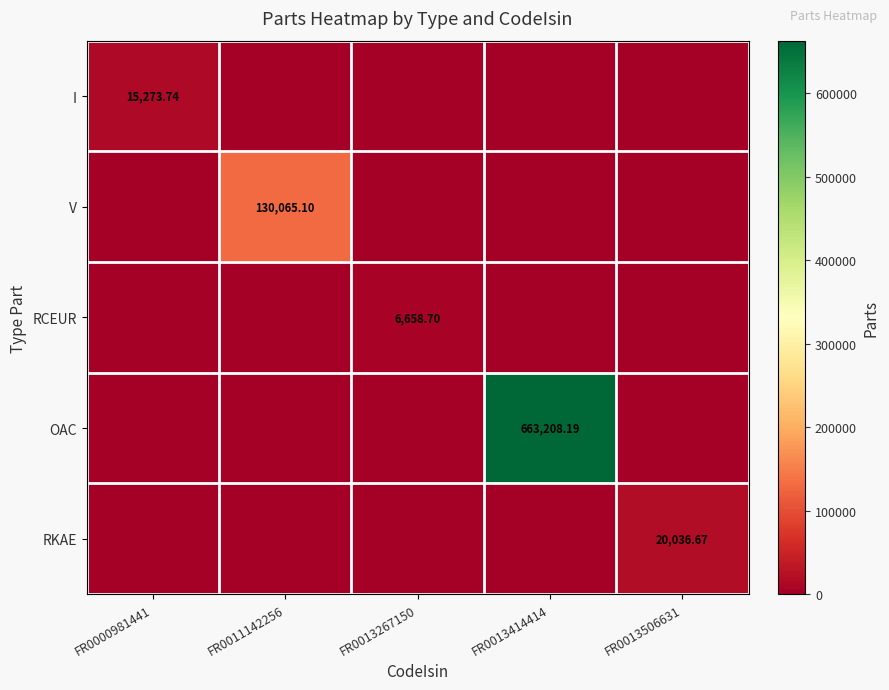

Is the value of V at FR0011142256 greater than the value of OAC at FR0013414414?

No